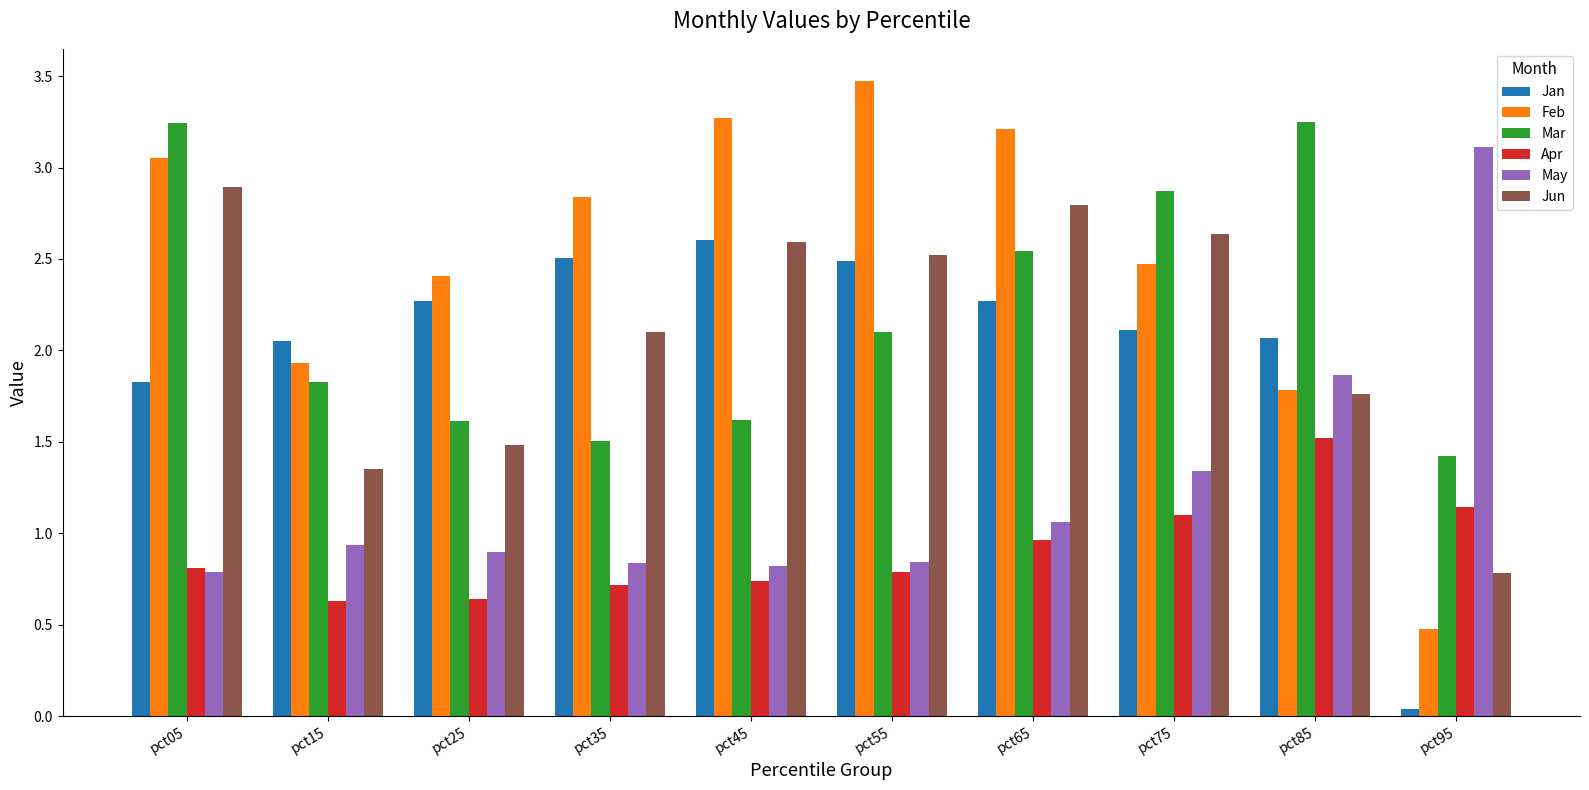

Where does the Mar series first go above 2?

pct05